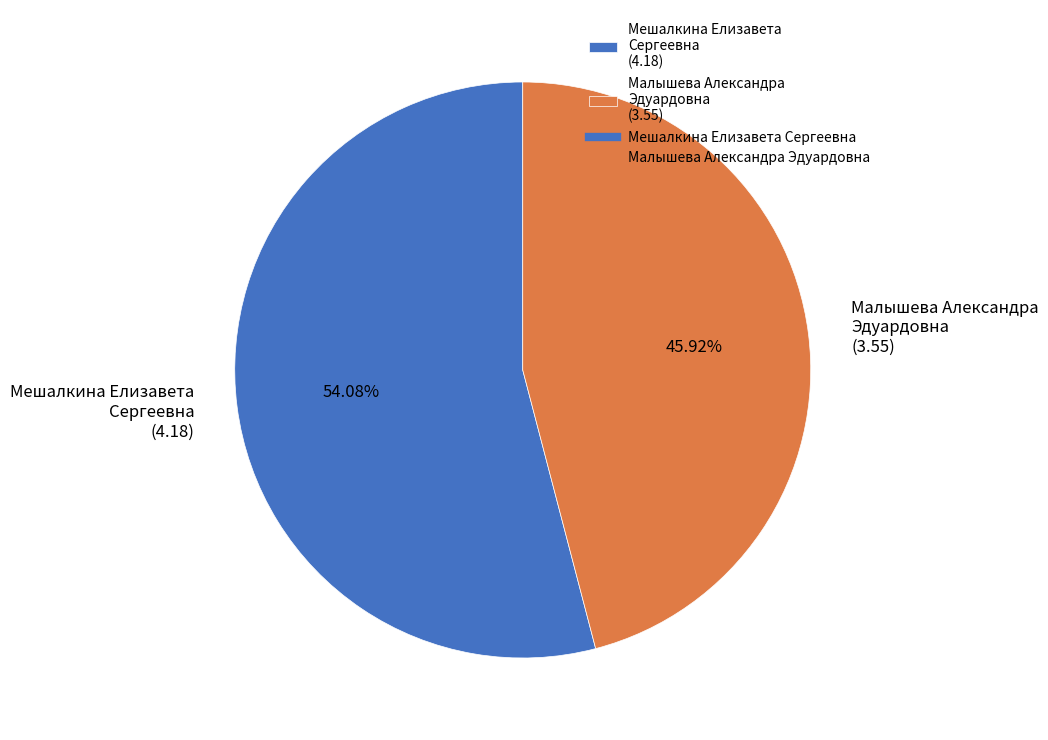

Which has a higher value, Мешалкина Елизавета Сергеевна (4.18) or Малышева Александра Эдуардовна (3.55)?

Мешалкина Елизавета Сергеевна (4.18)